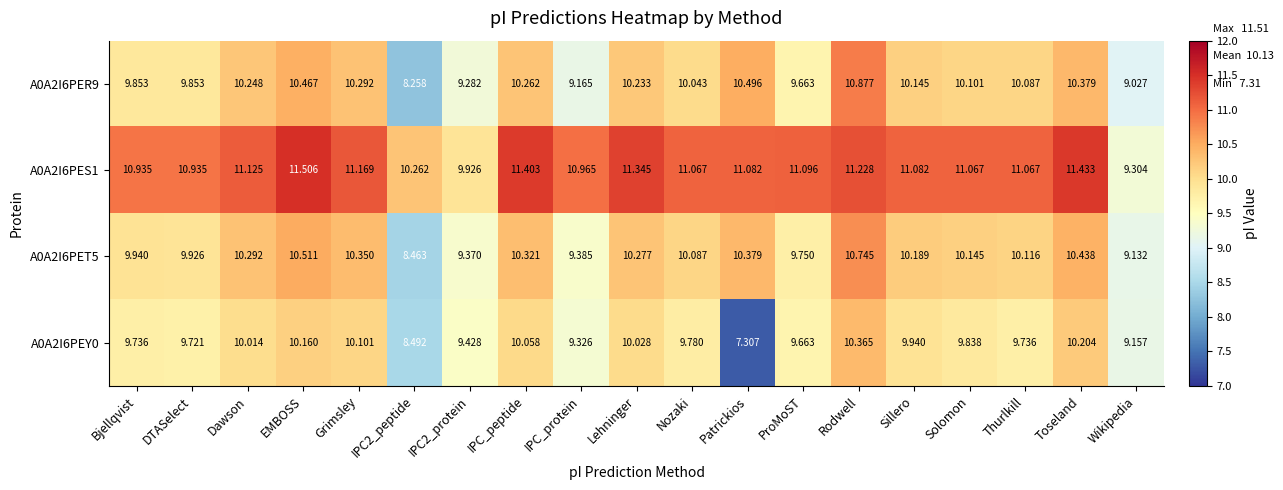

At how many categories does at least one series exceed 7?

19